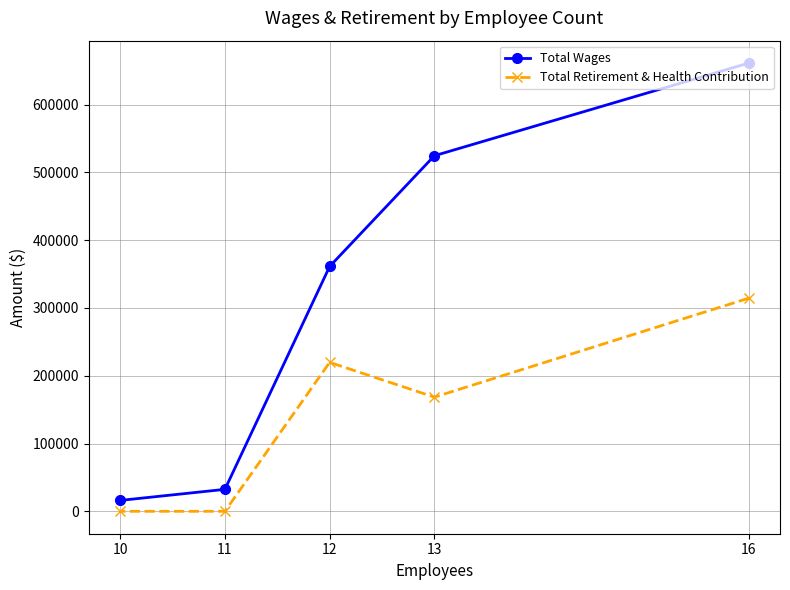

What are all the series names shown in the legend?

Total Wages, Total Retirement & Health Contribution